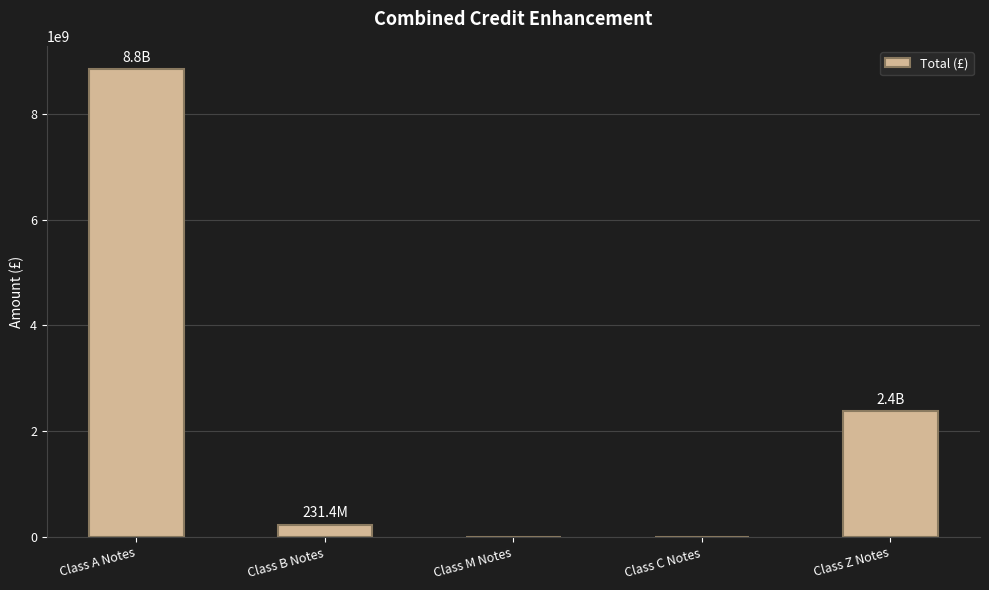

What is the sum of the values at Class M Notes and Class B Notes?

231377471.0